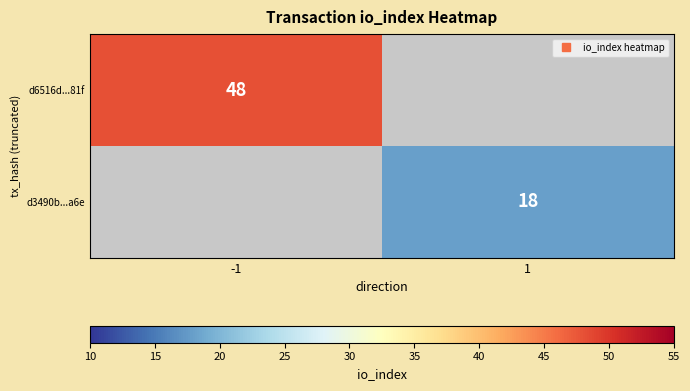

Is the value of d6516d...81f at -1 greater than the value of d3490b...a6e at -1?

No